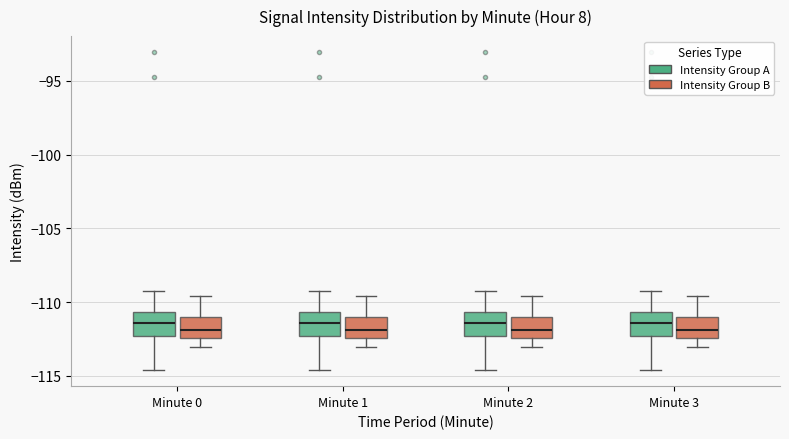

Reading left to right, read every box against the y-axis: the position of its median line, the range the box covers, and the ends of its whiskers. The values are not printed on the chart, so give them approximately, as read against the axis.

Minute 0 (Intensity Group A): median -111.5, box -112.5 to -110.5, whiskers -114.5 to -109.0
Minute 0 (Intensity Group B): median -112.0, box -112.5 to -111.0, whiskers -113.0 to -109.5
Minute 1 (Intensity Group A): median -111.5, box -112.5 to -110.5, whiskers -114.5 to -109.0
Minute 1 (Intensity Group B): median -112.0, box -112.5 to -111.0, whiskers -113.0 to -109.5
Minute 2 (Intensity Group A): median -111.5, box -112.5 to -110.5, whiskers -114.5 to -109.0
Minute 2 (Intensity Group B): median -112.0, box -112.5 to -111.0, whiskers -113.0 to -109.5
Minute 3 (Intensity Group A): median -111.5, box -112.5 to -110.5, whiskers -114.5 to -109.0
Minute 3 (Intensity Group B): median -112.0, box -112.5 to -111.0, whiskers -113.0 to -109.5